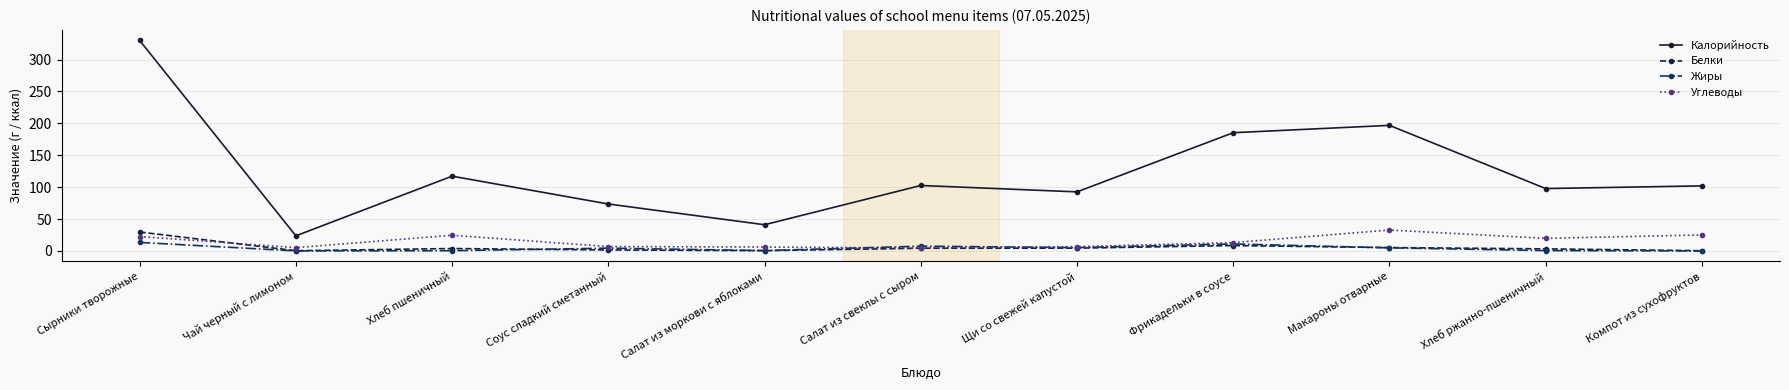

Read the Углеводы value at Хлеб ржанно-пшеничный.

19.8